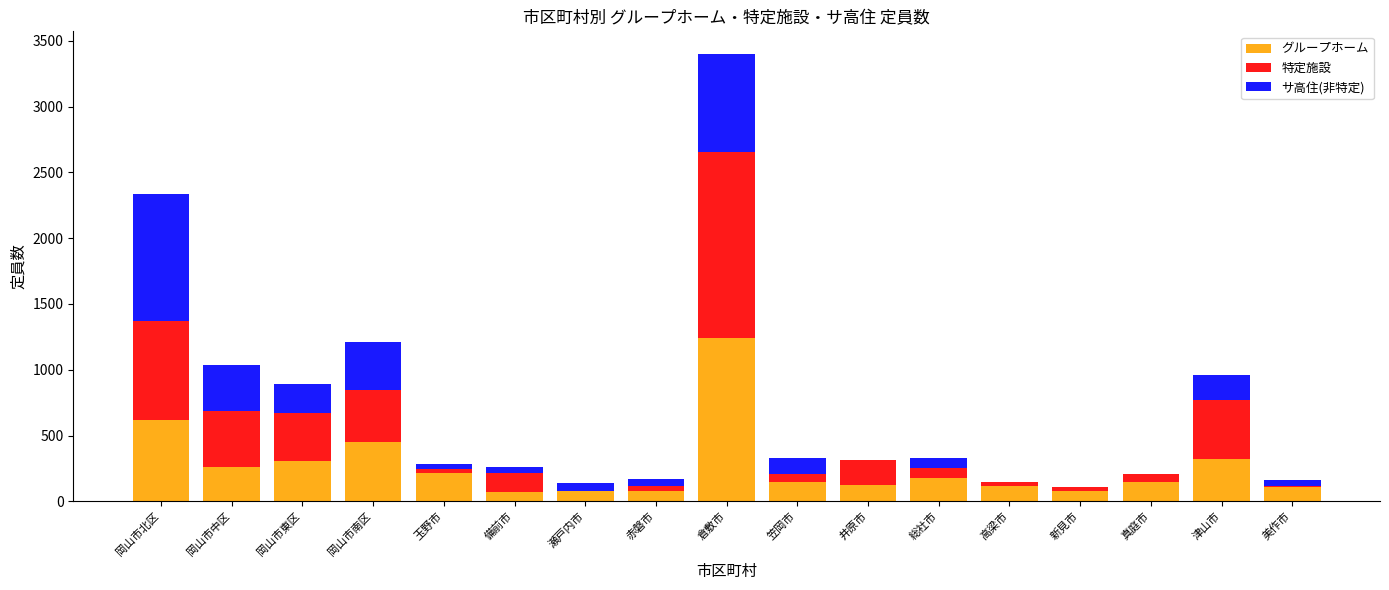

Is it true that グループホーム equals 126 at 井原市?

True